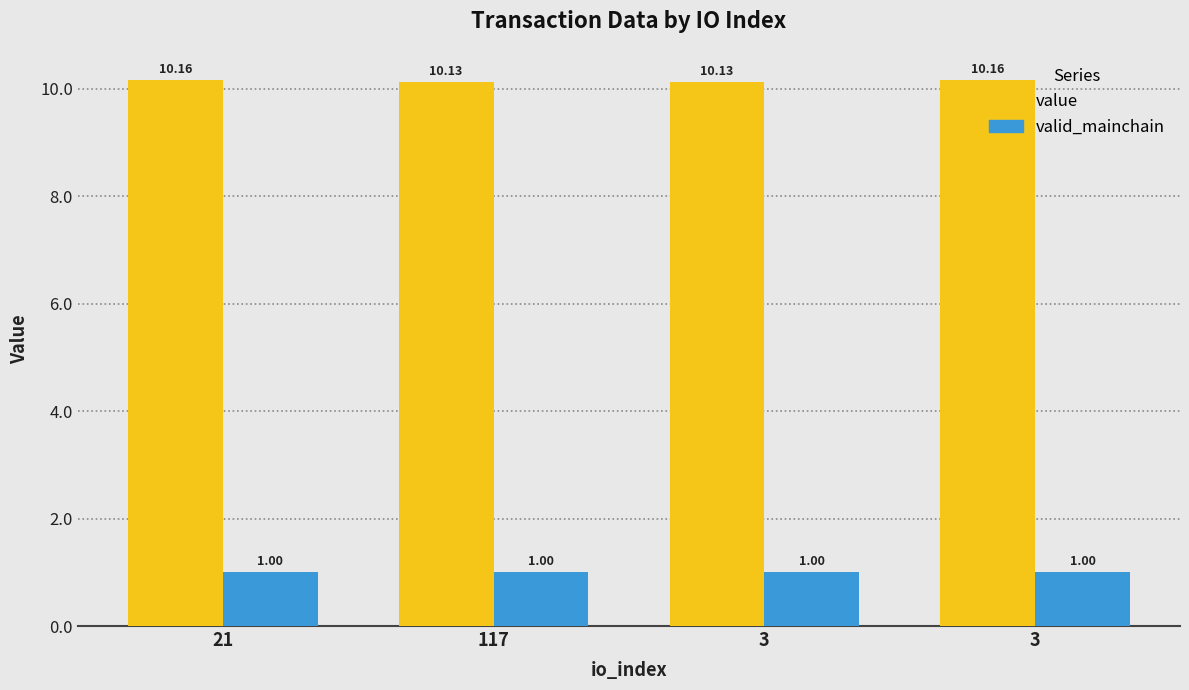

What is the total value across all series at 117?

11.1